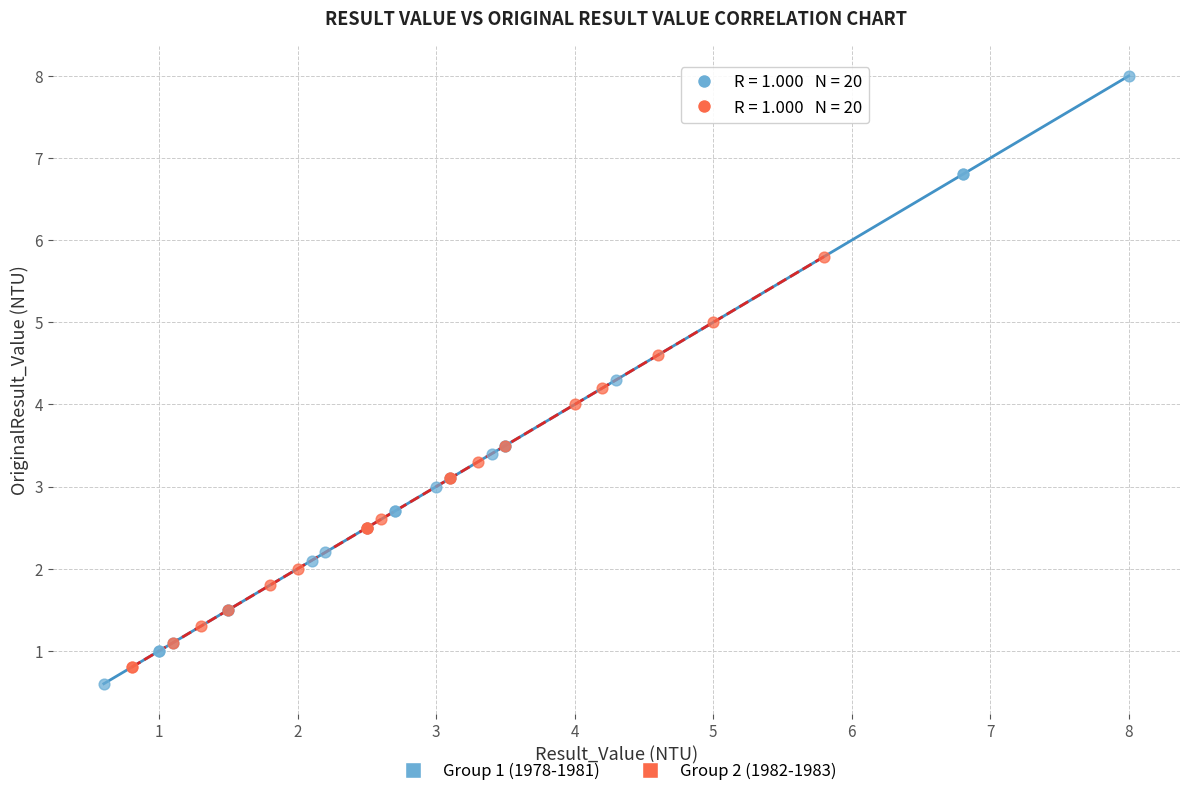

Which series reaches the maximum Y coordinate?

Group 1 (1978-1981)